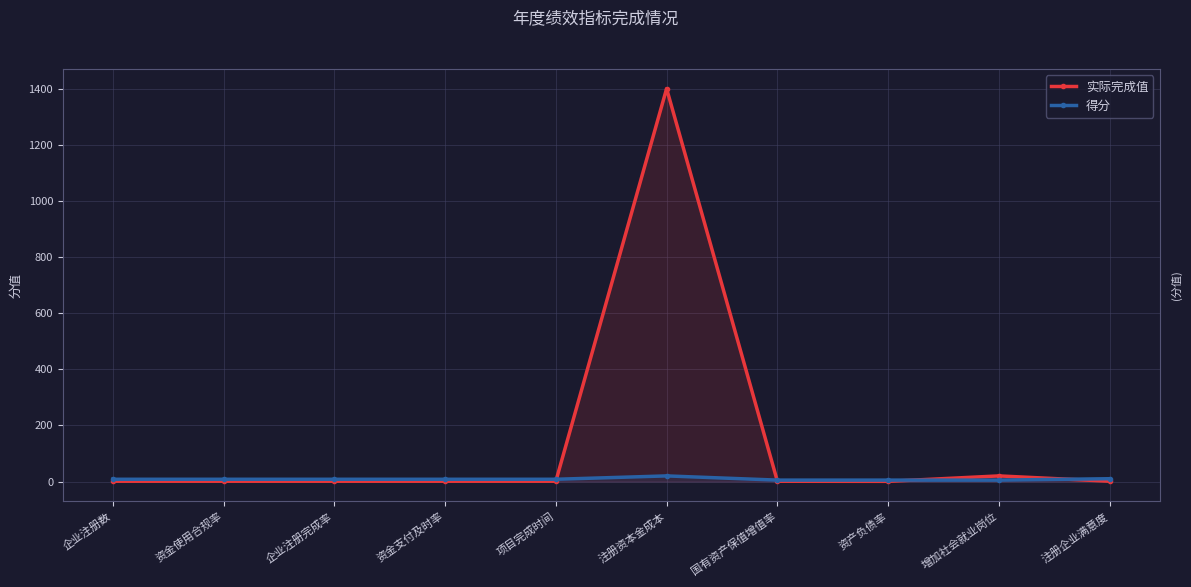

Which series has the largest total across all categories?

实际完成值